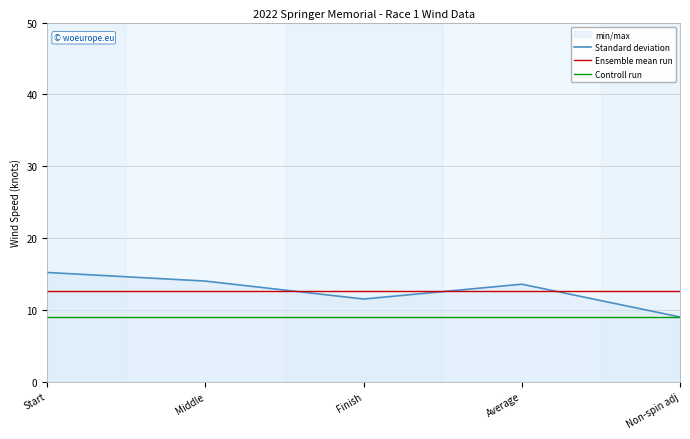

At which label does Standard deviation reach its minimum?

Non-spin adj